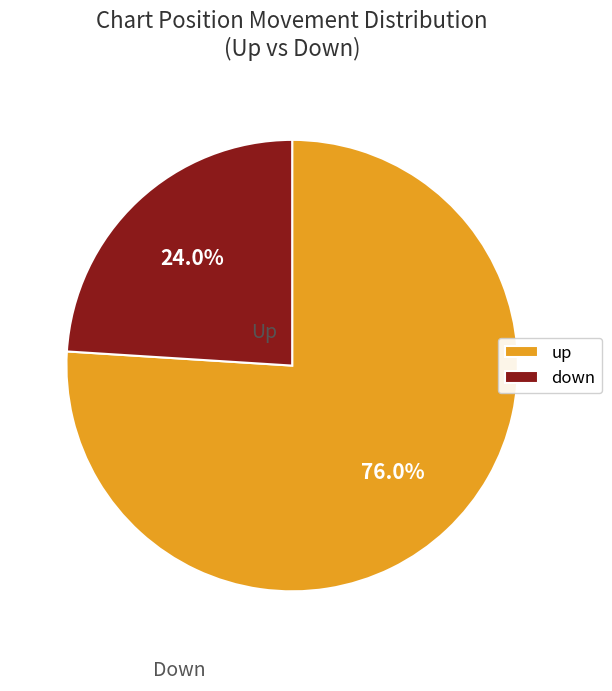

Rank the categories by value from lowest to highest.

down, up